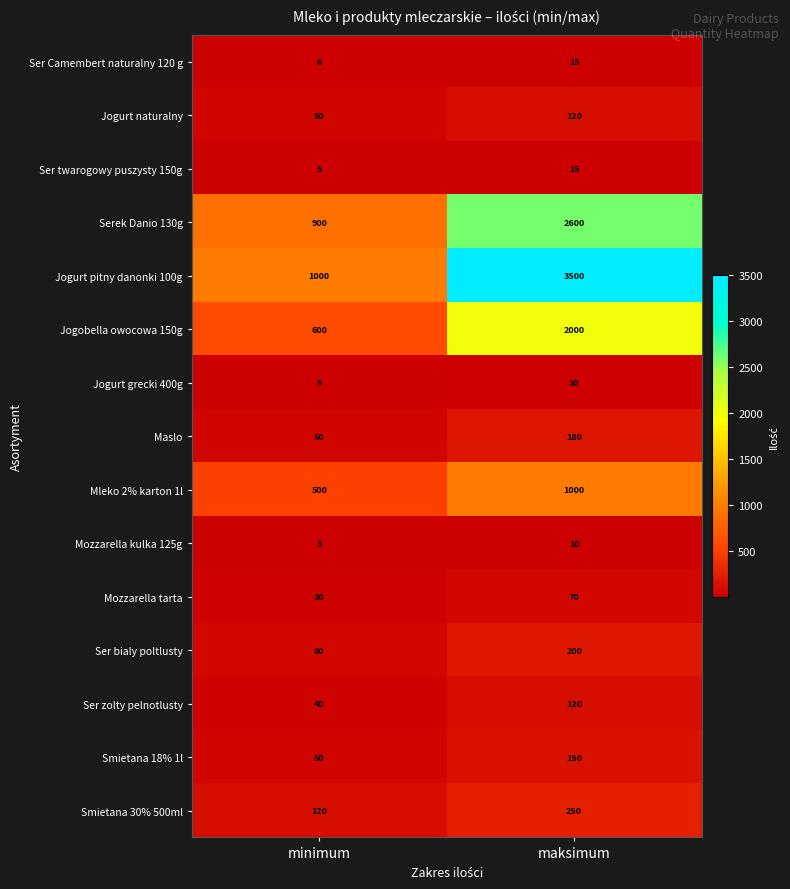

What is the approximate value of Jogurt pitny danonki 100g at maksimum, to the nearest 100?

3500